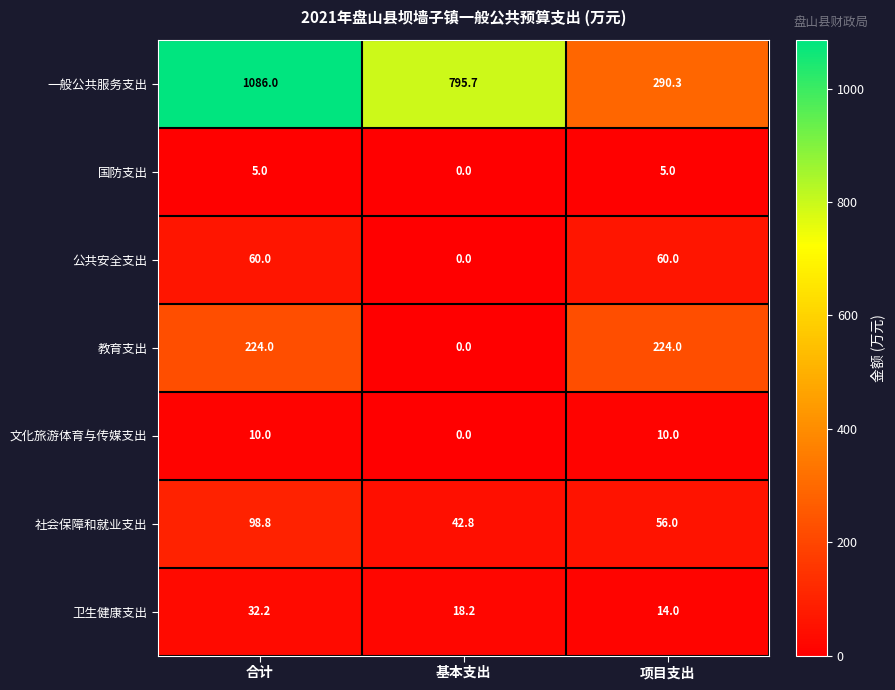

What value does the 社会保障和就业支出 series have at 项目支出?

56.0